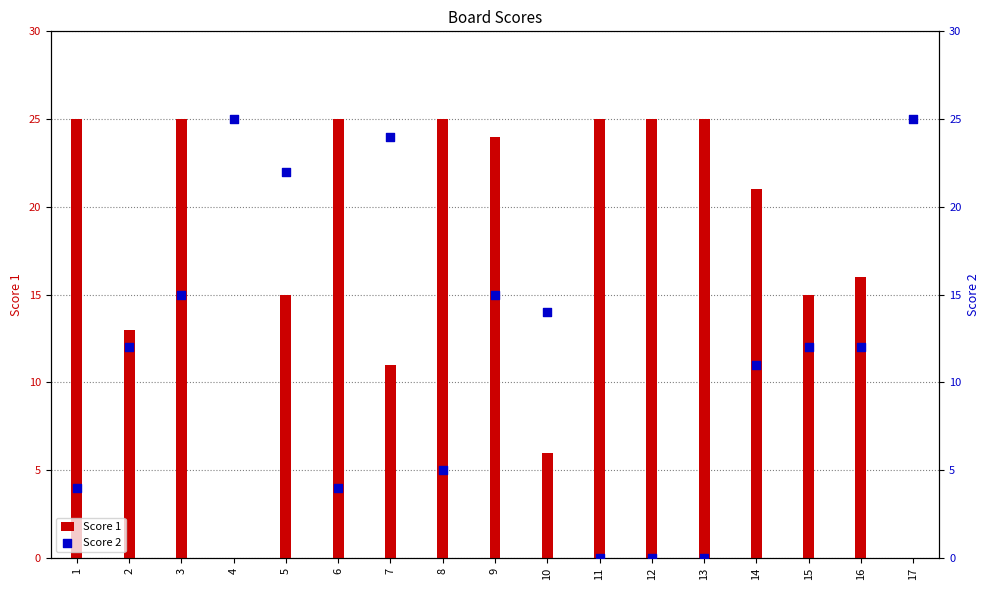

Which series reaches the maximum Y coordinate?

Score 1